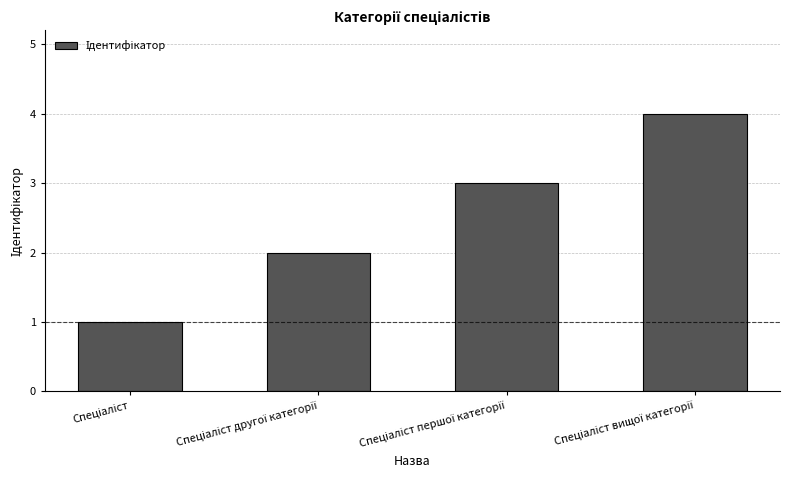

What is the maximum value shown in the chart?

4